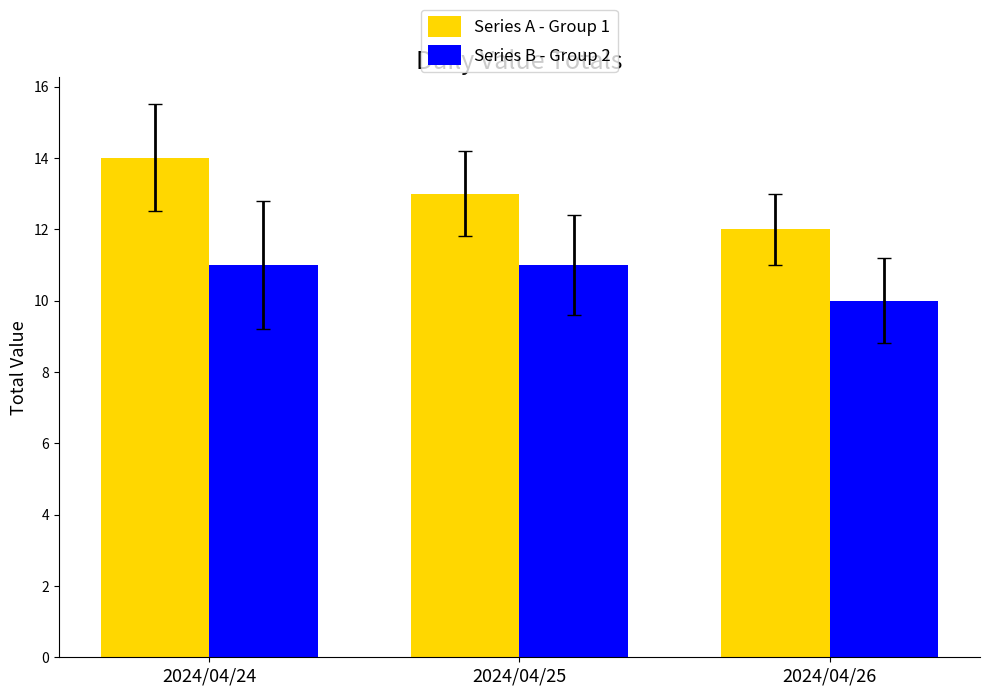

The value of Series A - Group 1 at 2024/04/25 is 13. True or false?

True